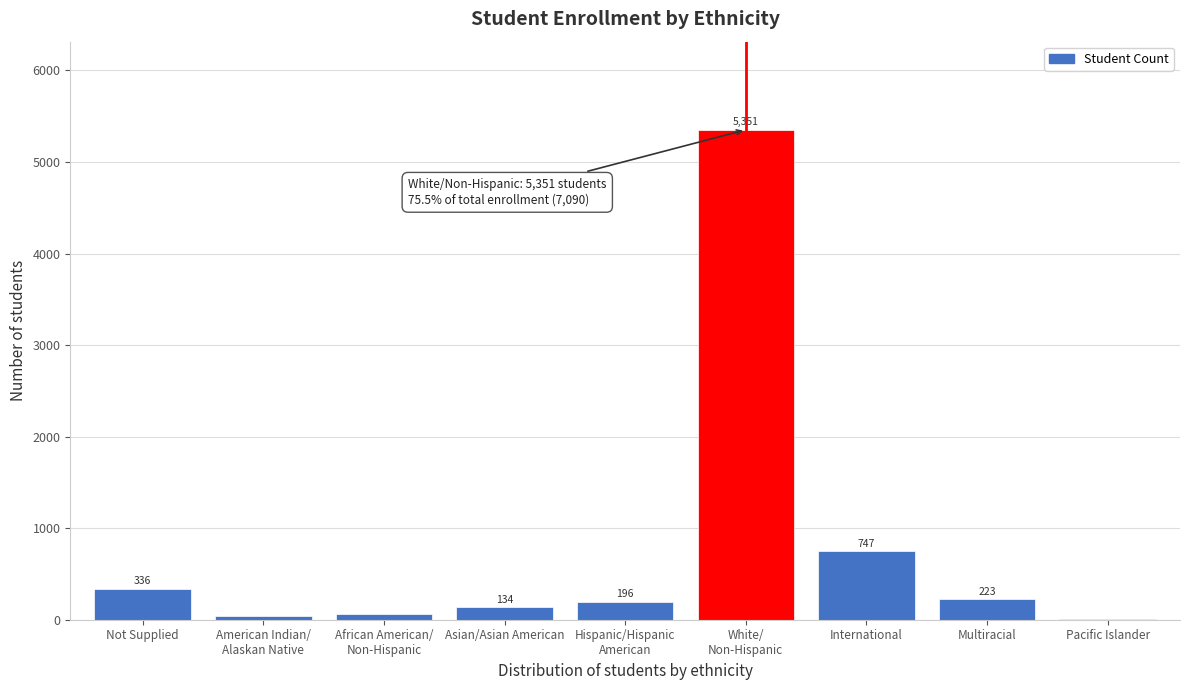

What is the change in value from Asian/Asian American to Multiracial?

+89